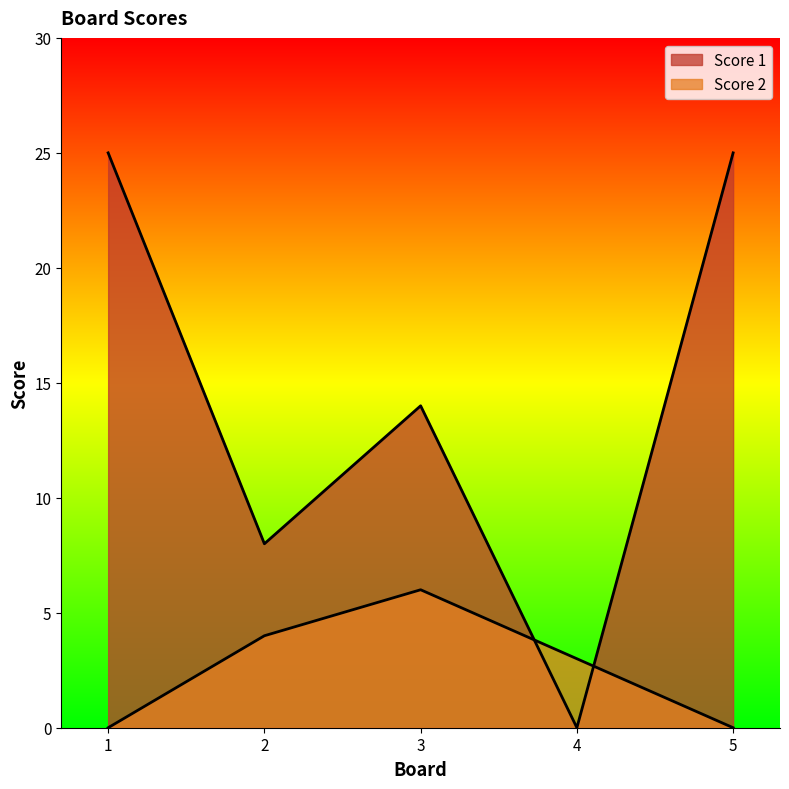

Which series ends up on top after the final intersection of Score 2 and Score 1?

Score 1